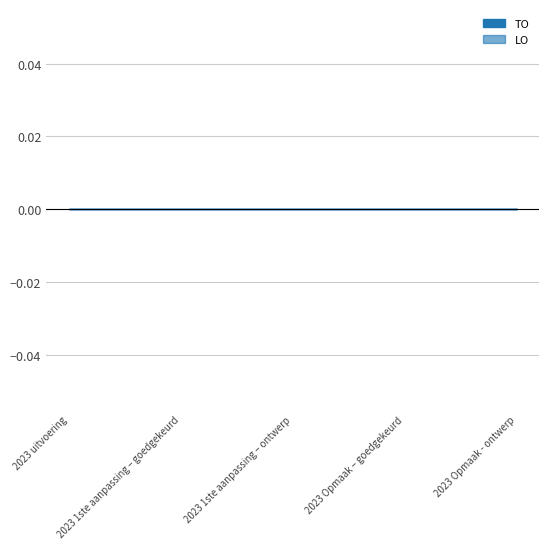

True or false: TO and AO cross at least once.

False